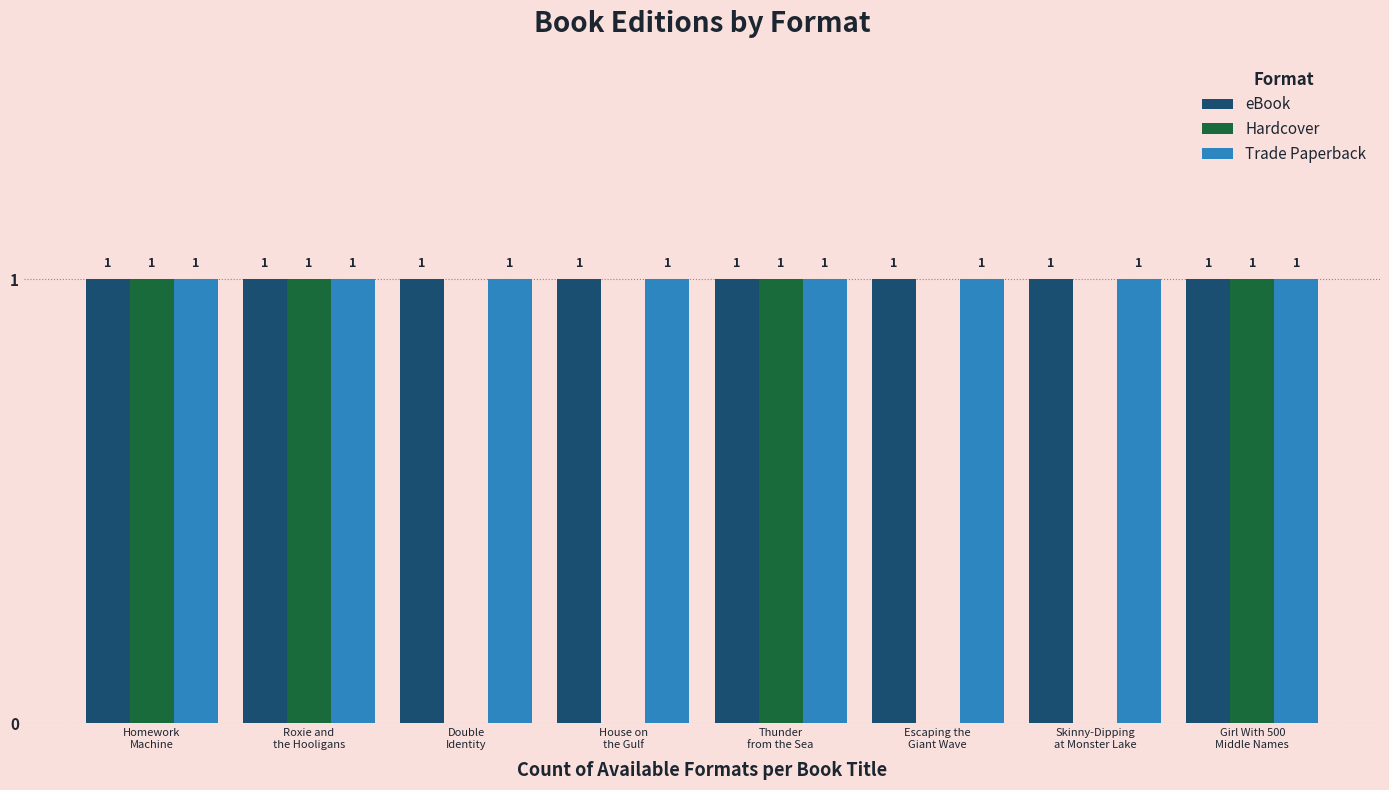

How many Hardcover values are between 0 and 1?

8